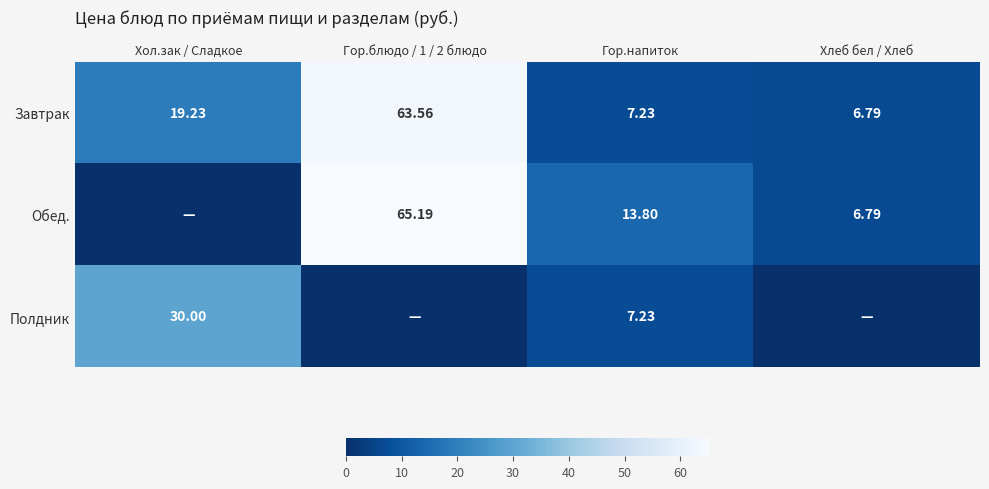

Is the value of Обед. at Гор.напиток greater than the value of Завтрак at Хол.зак / Сладкое?

No